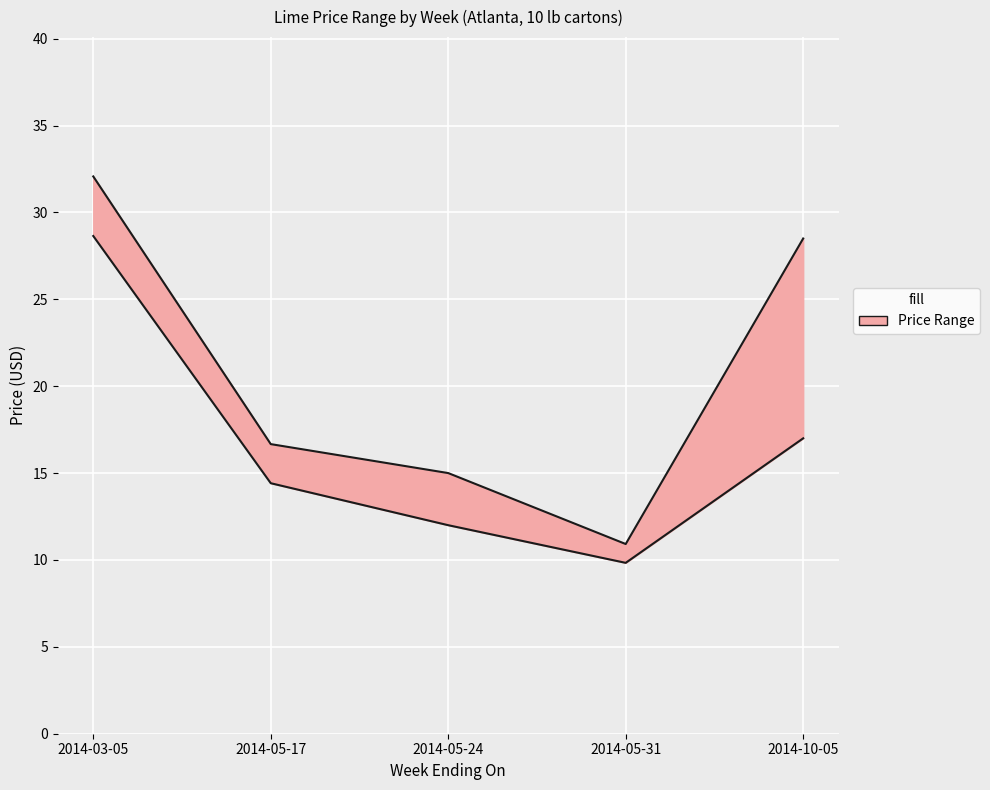

The value of High Price at 2014-05-17 is 16.7. True or false?

True